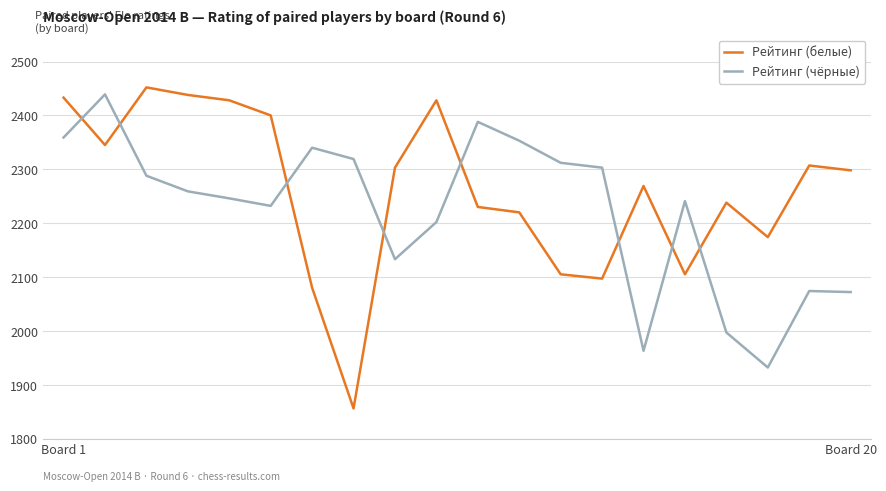

True or false: Рейтинг (белые) and Рейтинг (чёрные) intersect in this chart.

True